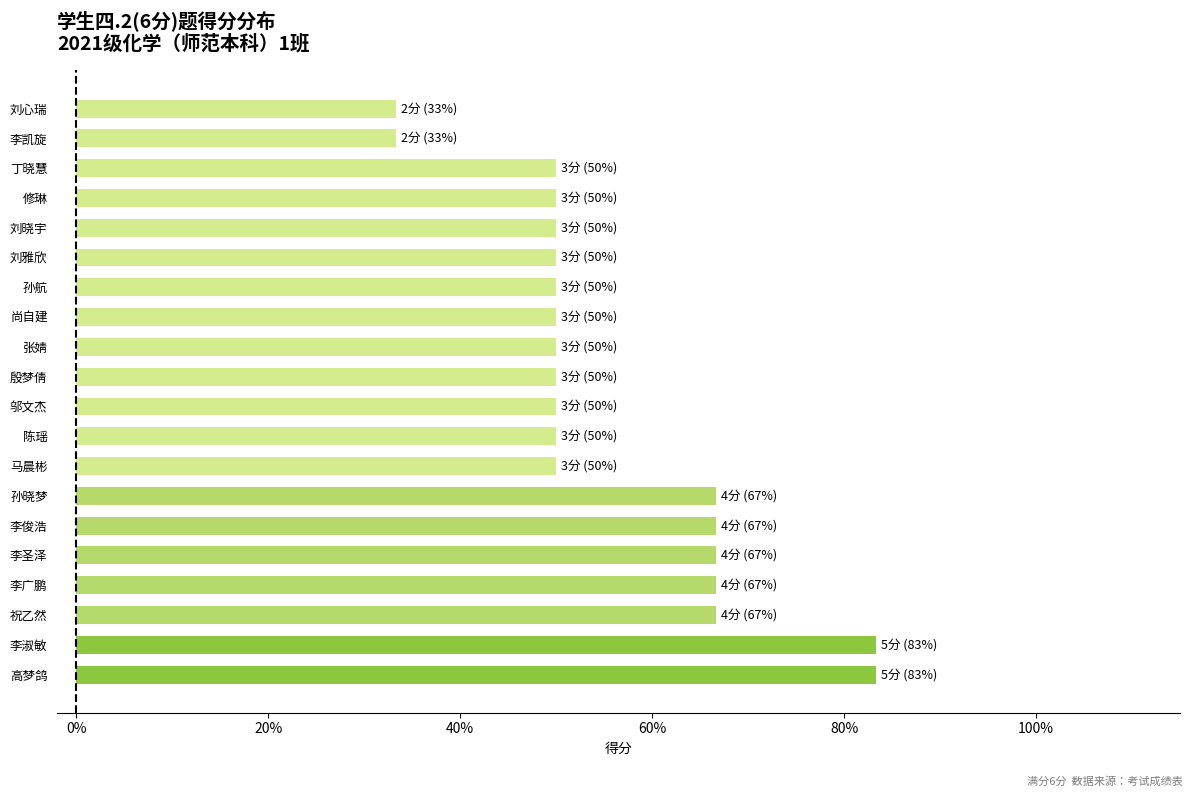

What is the difference between the second highest and second lowest values?

50.0